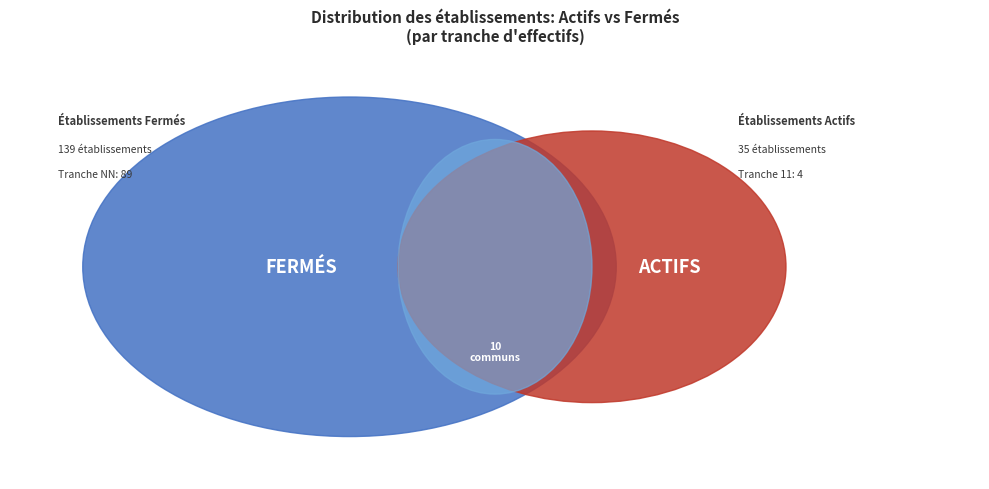

To the nearest percent, what portion does 01 represent?

5%